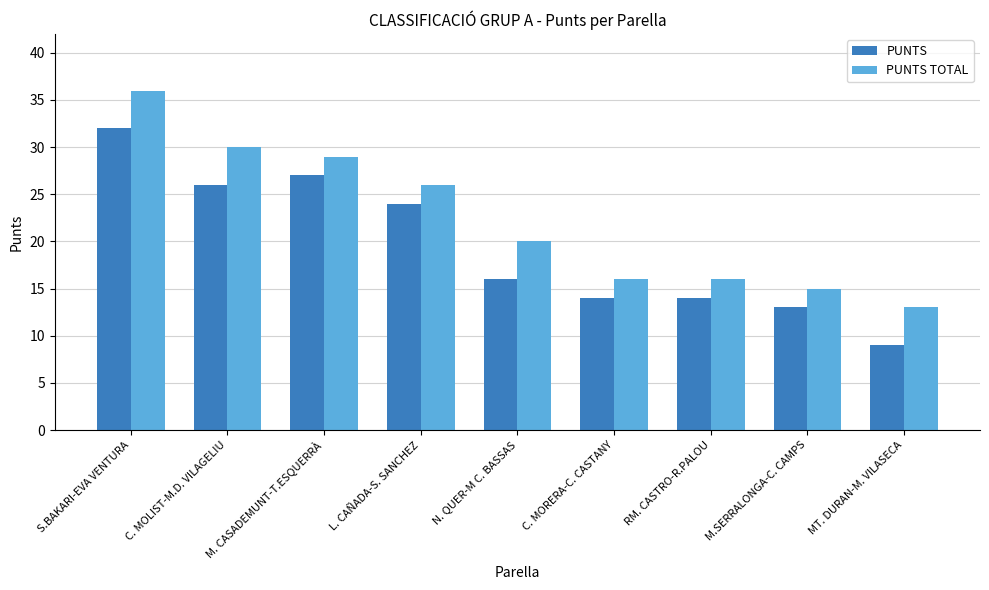

What is the label of the 7th bar from the left?

RM. CASTRO-R.PALOU